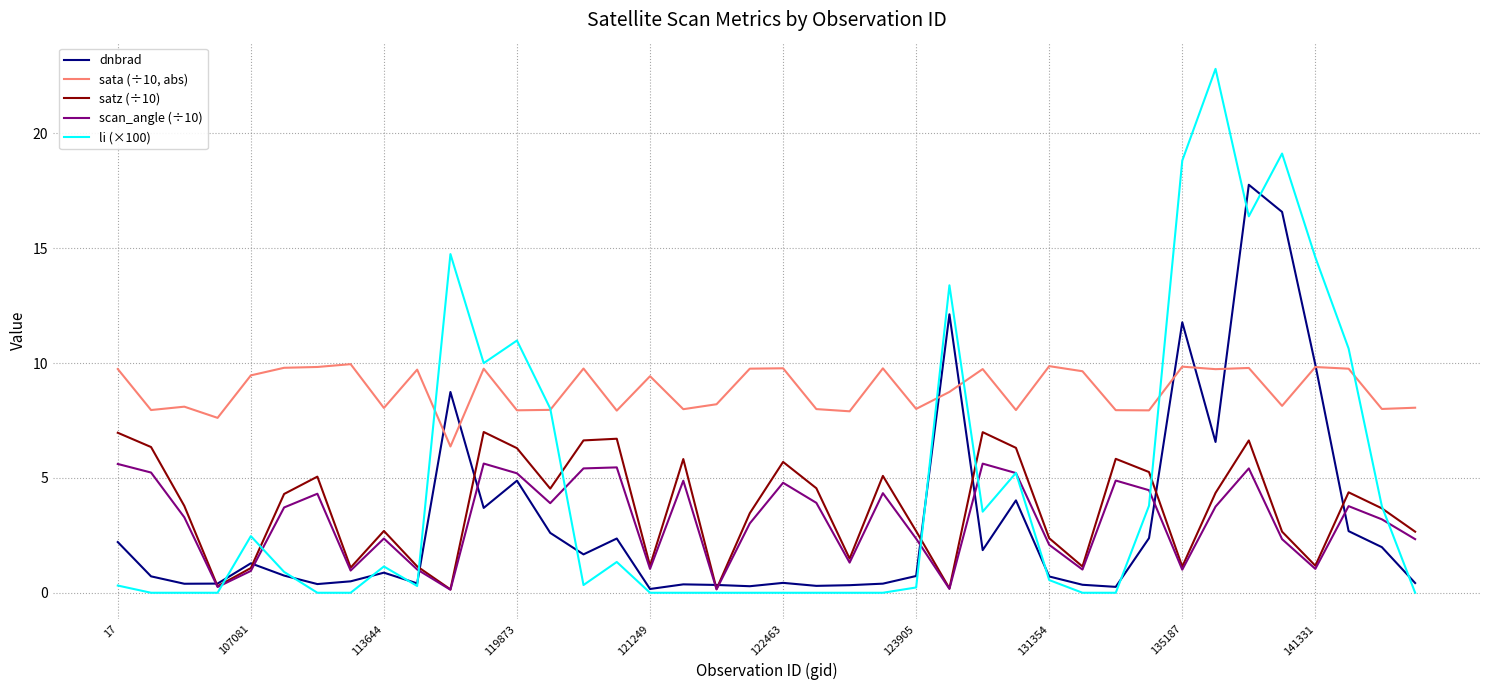

Which series has the widest spread of values?

li (×100)